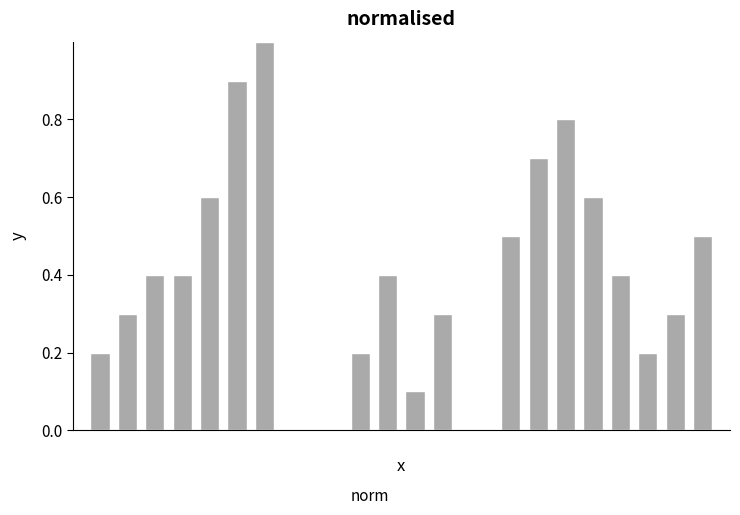

What is the sum of all values?

8.8